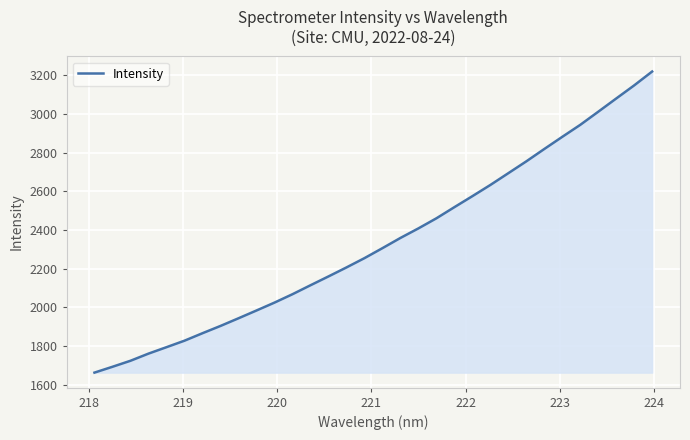

What is the minimum value shown in the chart?

1662.1